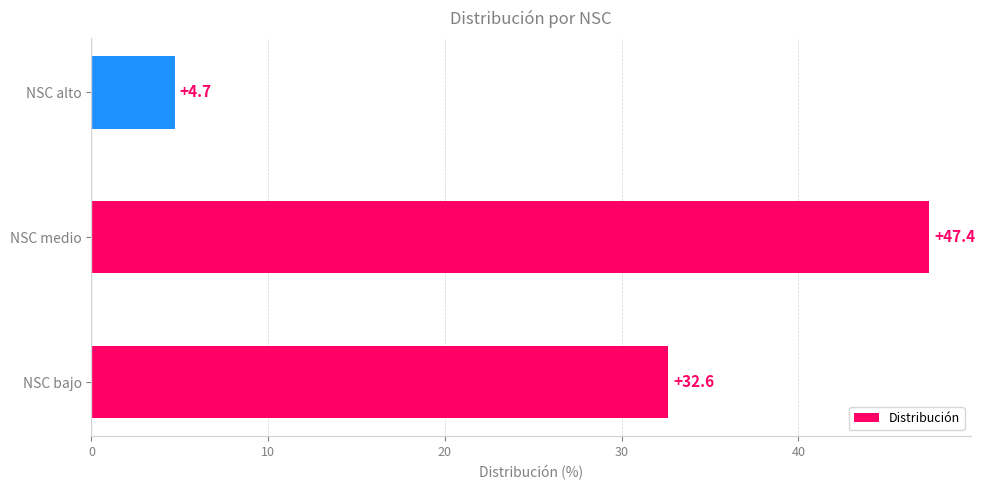

Rank the categories by value from highest to lowest.

NSC medio, NSC bajo, NSC alto